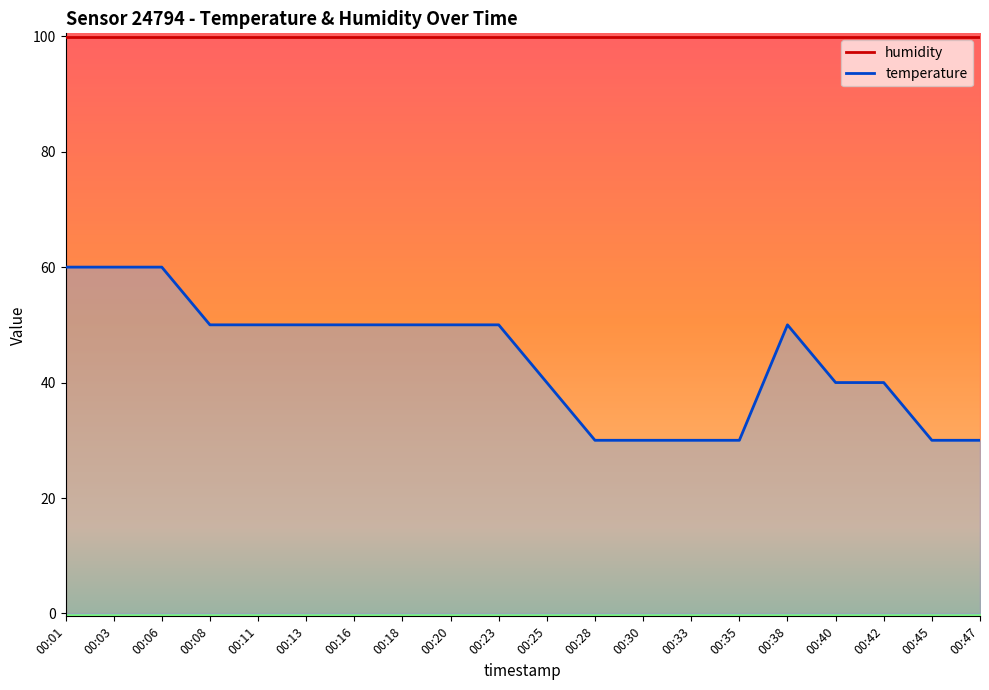

Where is the first local maximum?

00:38